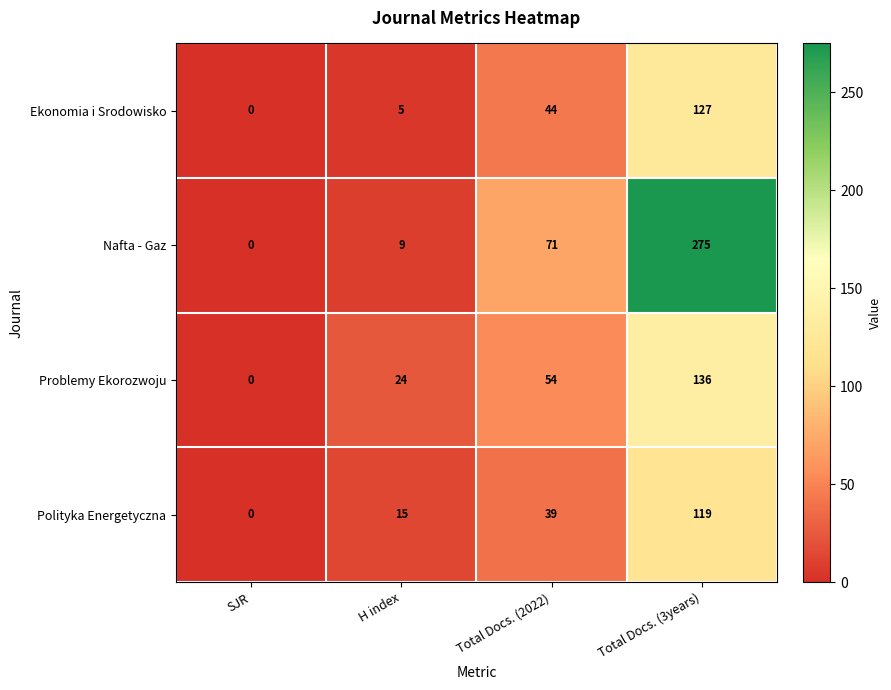

What is the difference between the Problemy Ekorozwoju values at Total Docs. (3years) and H index?

112